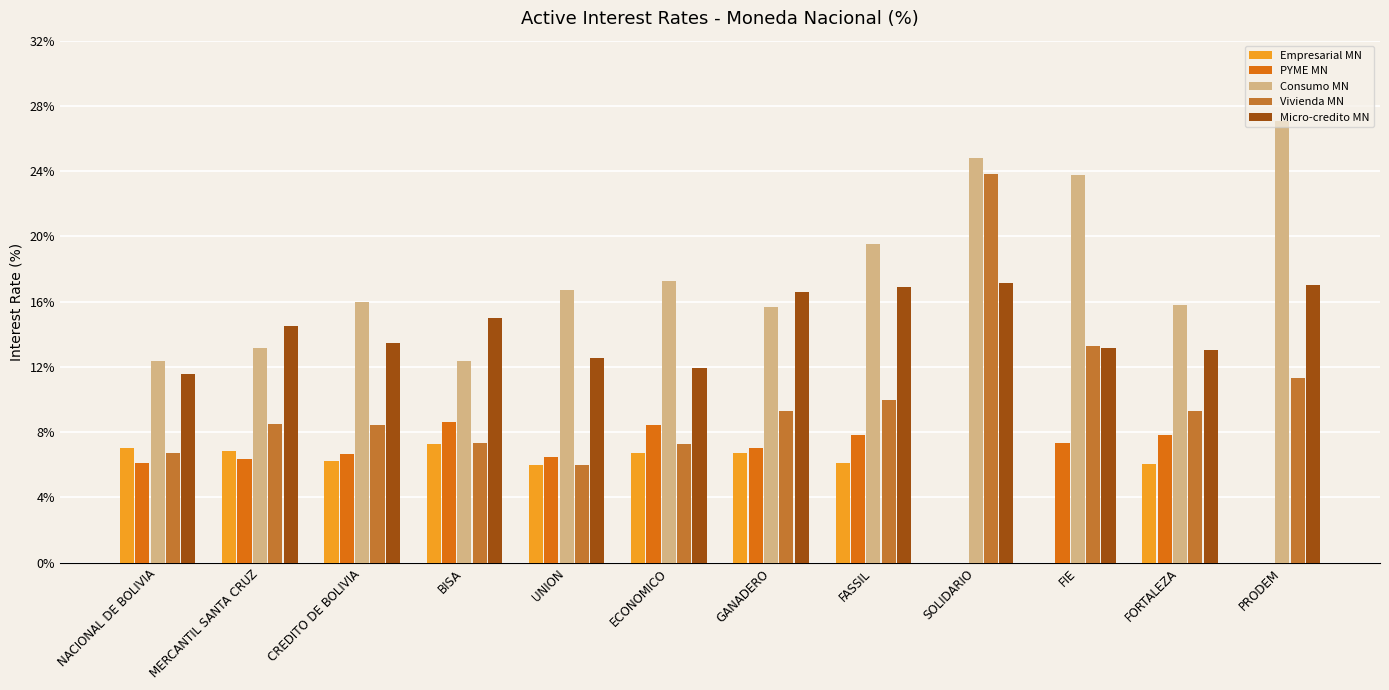

The value of Empresarial MN at FORTALEZA is 6.0. True or false?

True